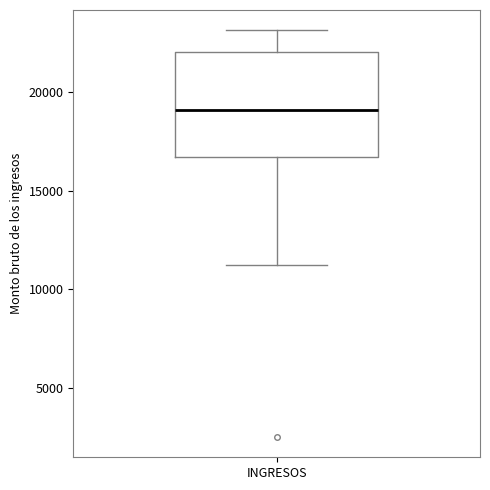

Transcribe this box plot: give where the median line is, the range the box spans, and where the two whiskers end, as read against the y-axis. The values are not printed on the chart, so give them approximately, as read against the axis.

median 19000, box 16500 to 22000, whiskers 11000 to 23000